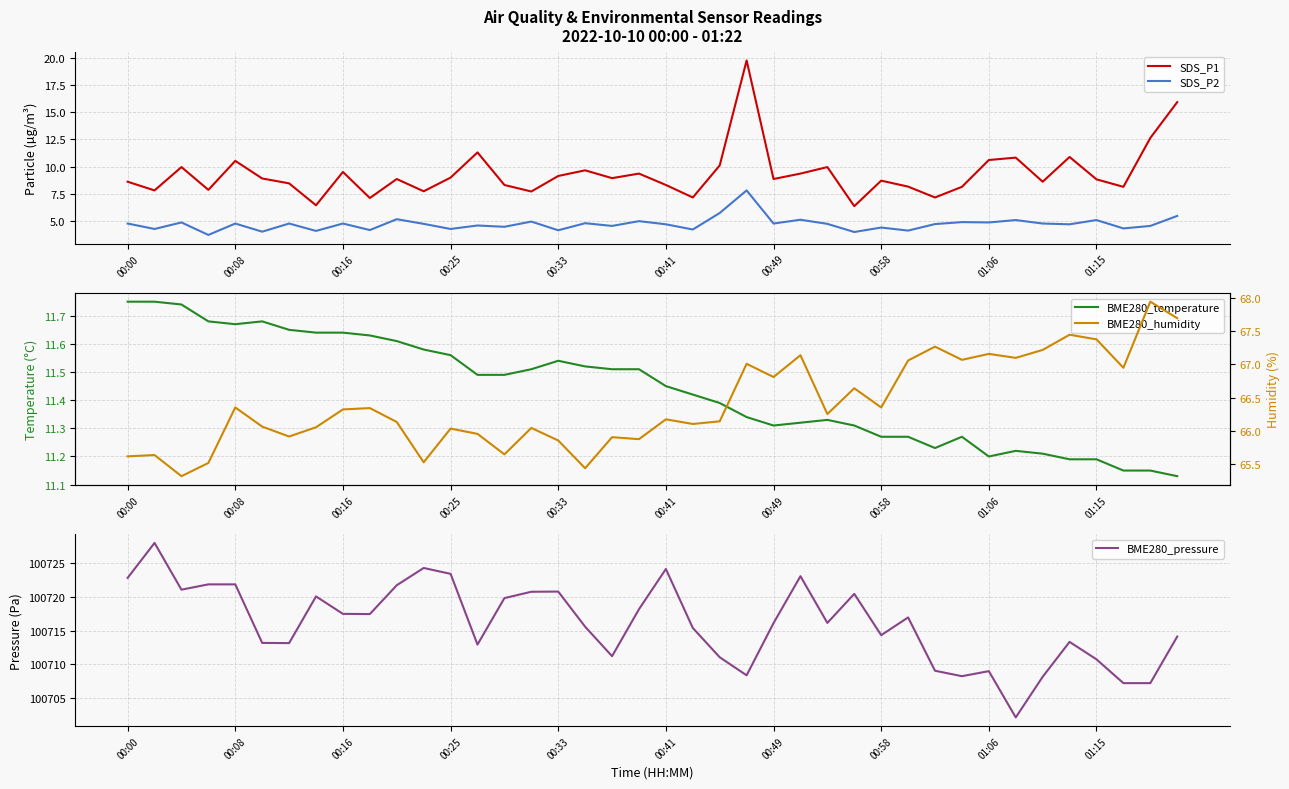

Which has a higher value, 17 or 27?

17